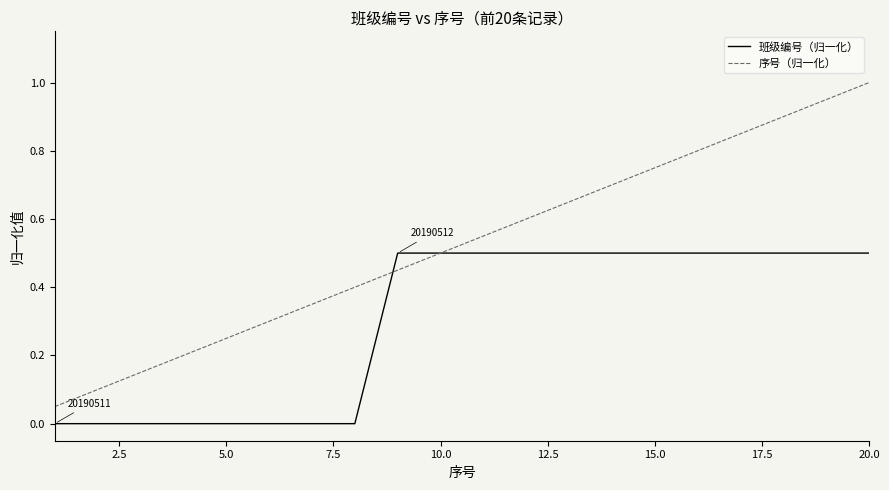

Which series has the largest total across all categories?

序号（归一化）